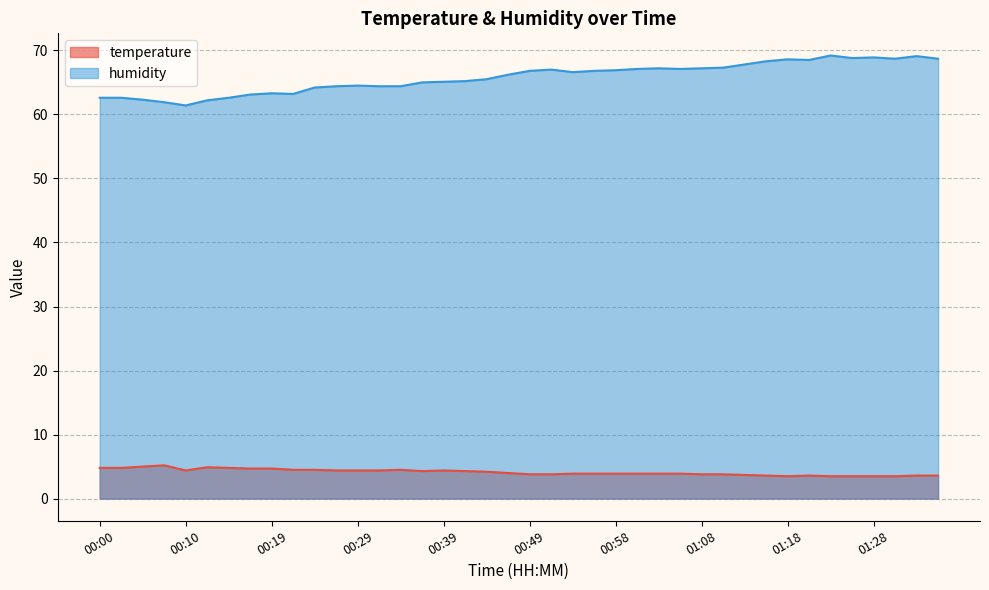

Is it true that humidity equals 113.4 at 01:03?

False